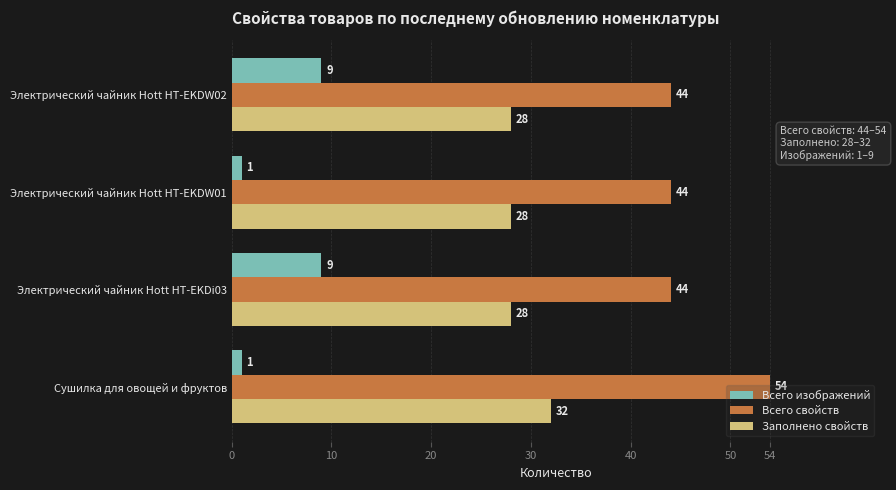

List the series in order of their peak value, lowest first.

Всего изображений, Заполнено свойств, Всего свойств